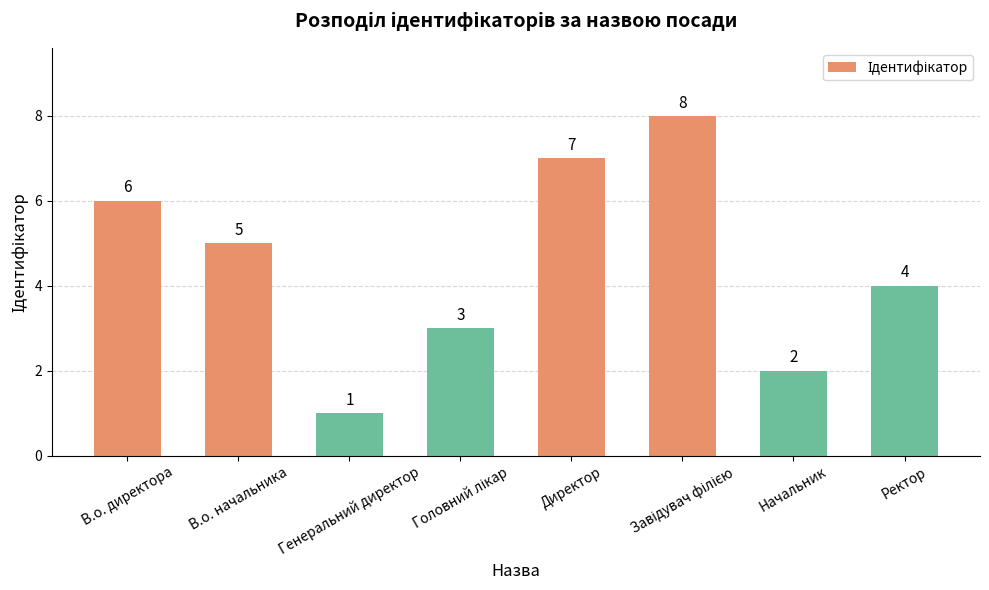

What is the label of the 2nd bar from the left?

В.о. начальника